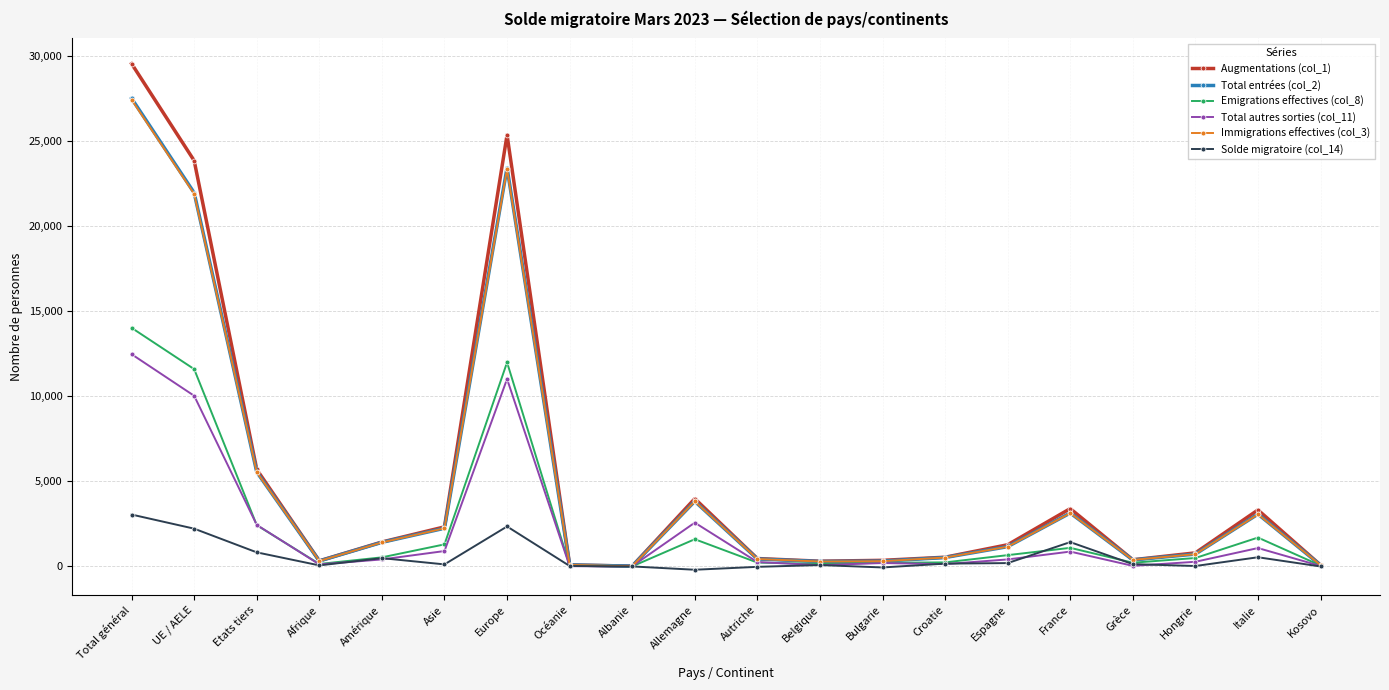

What is the label of the 15th point from the right?

Asie